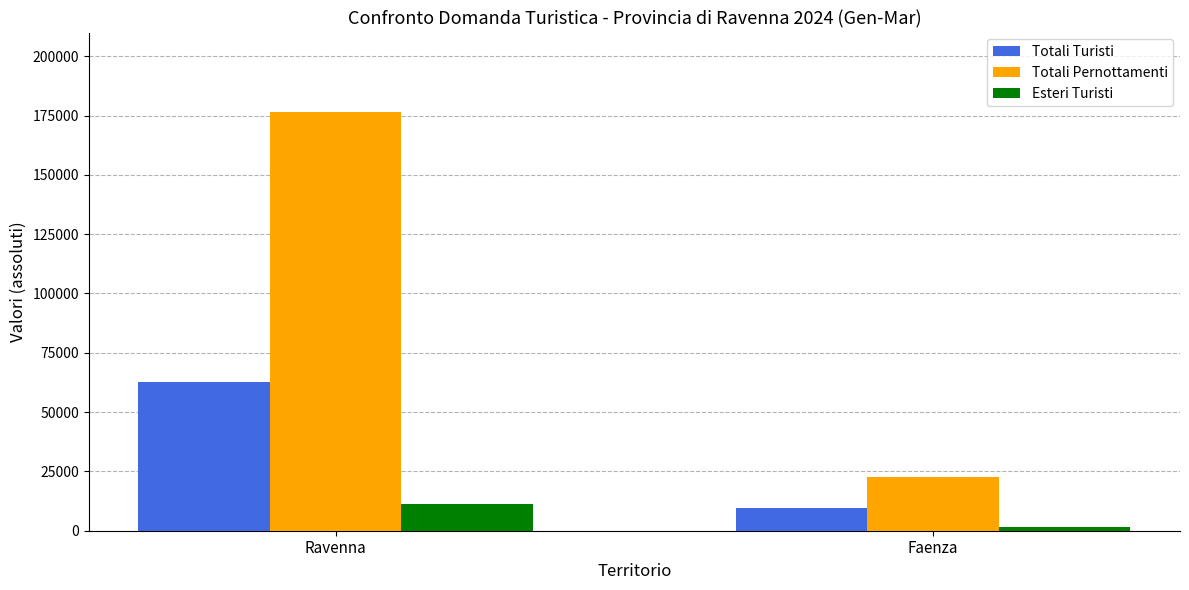

Count the Totali Pernottamenti values in the range 22519 to 176635.

2